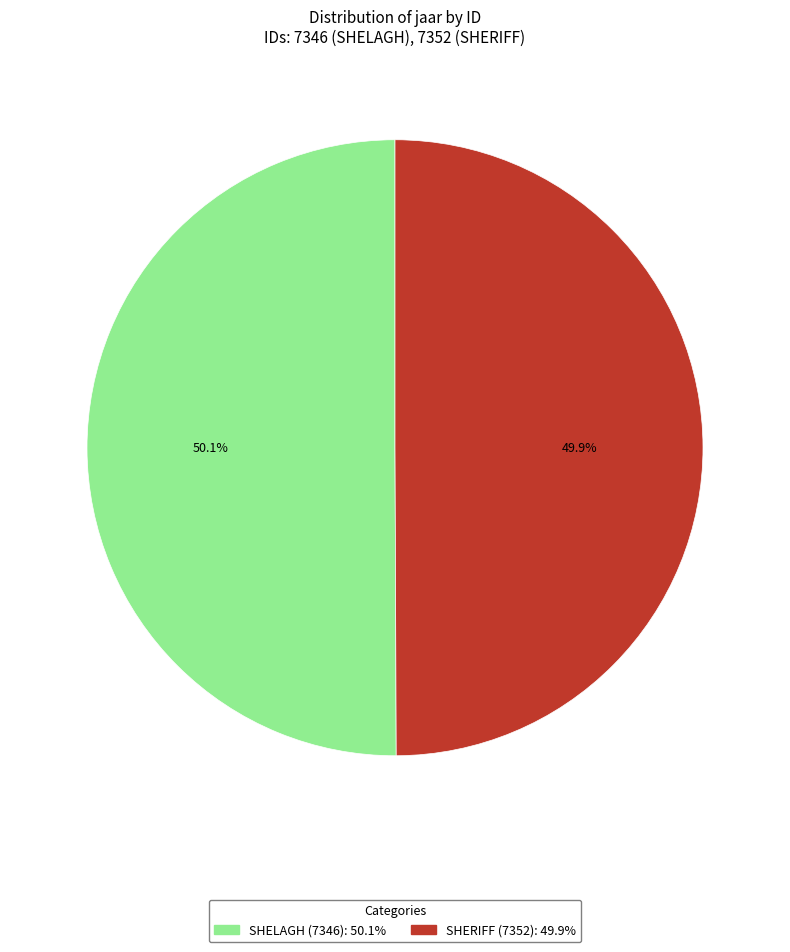

Approximately how many times larger is the value at SHELAGH (7346) compared to SHERIFF (7352)?

1.0